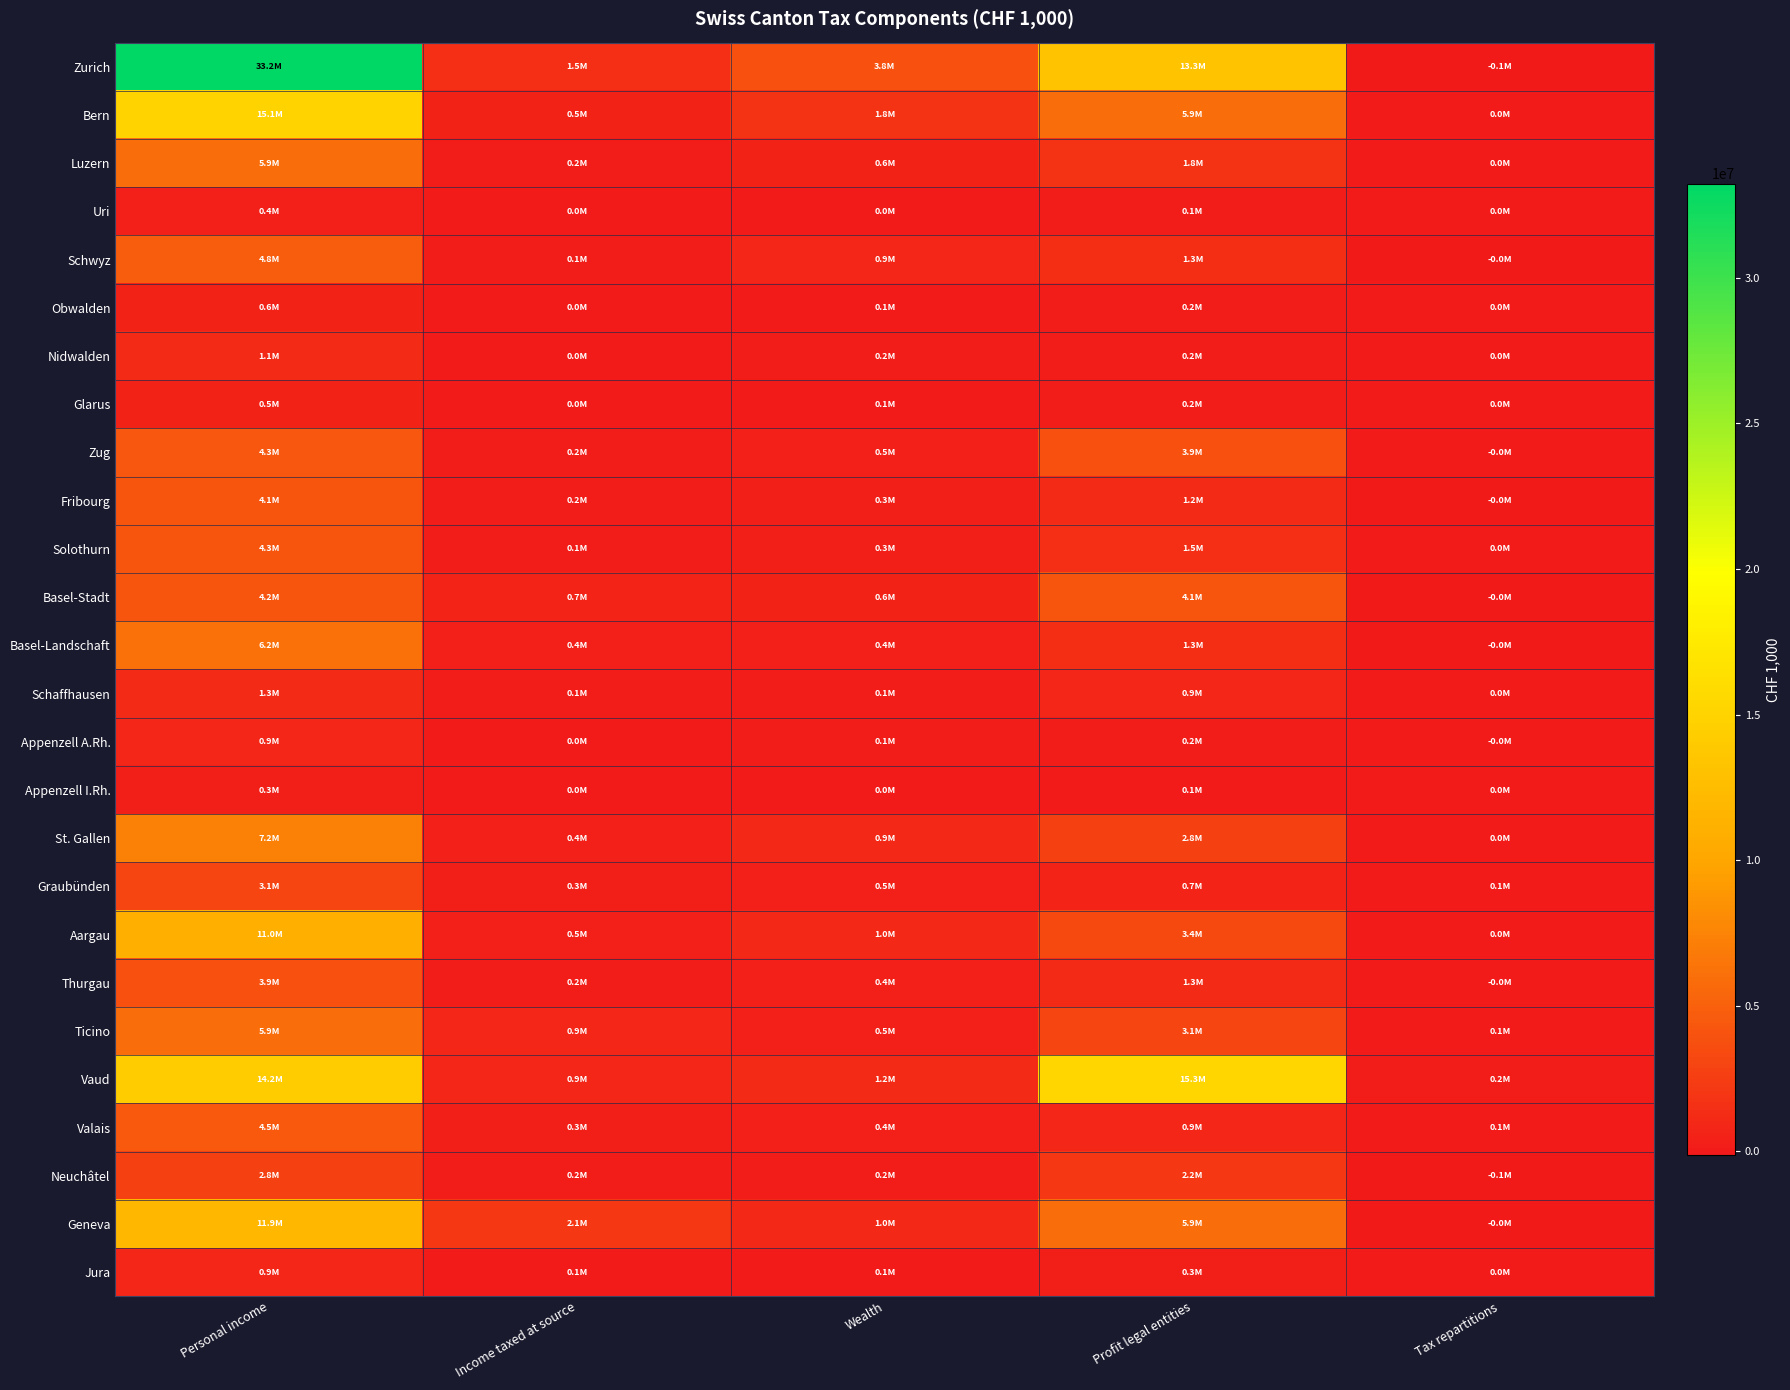

Rank the series at Income taxed at source from lowest to highest value.

Appenzell I.Rh., Nidwalden, Uri, Glarus, Obwalden, Appenzell A.Rh., Jura, Schwyz, Schaffhausen, Solothurn, Fribourg, Zug, Neuchâtel, Thurgau, Luzern, Valais, Graubünden, Basel-Landschaft, St. Gallen, Aargau, Bern, Basel-Stadt, Ticino, Vaud, Zurich, Geneva